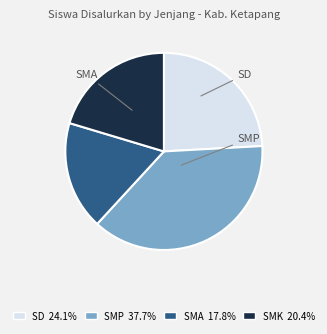

Is there a majority slice in this chart?

No